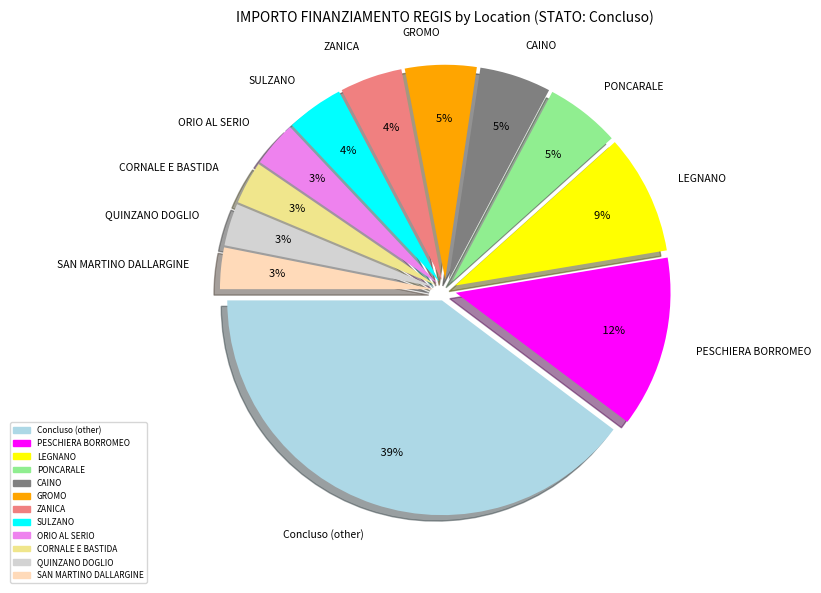

True or false: LEGNANO accounts for 1% of the total.

False